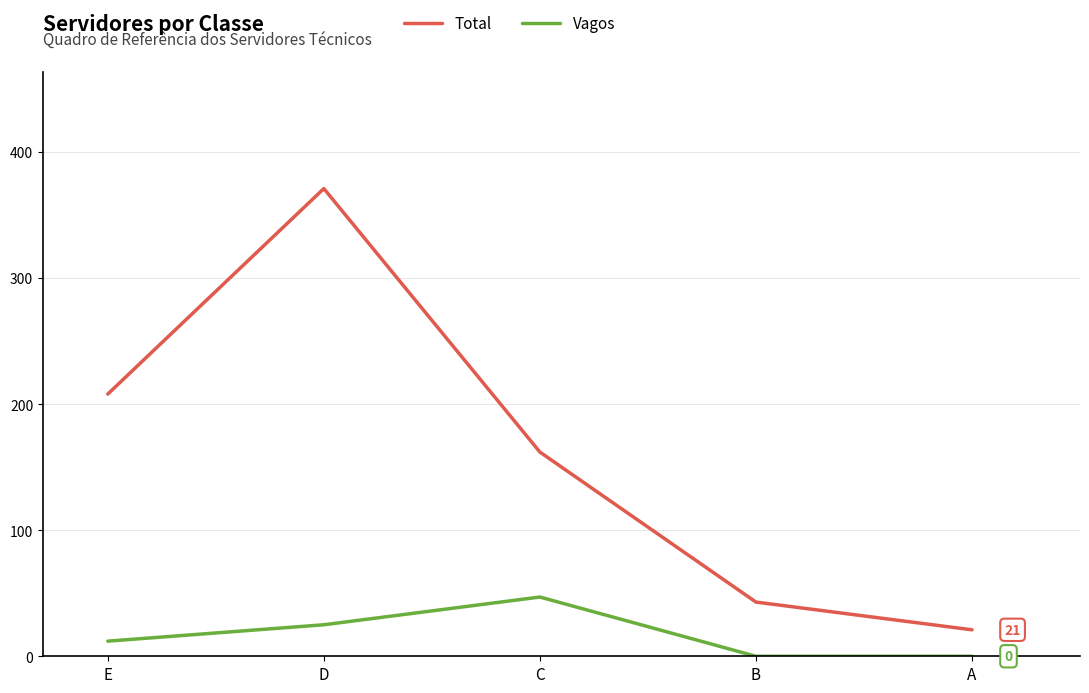

Reading left to right, extract all data points from this chart.

Total: E=208	D=371	C=162	B=43	A=21
Vagos: E=12	D=25	C=47	B=0	A=0